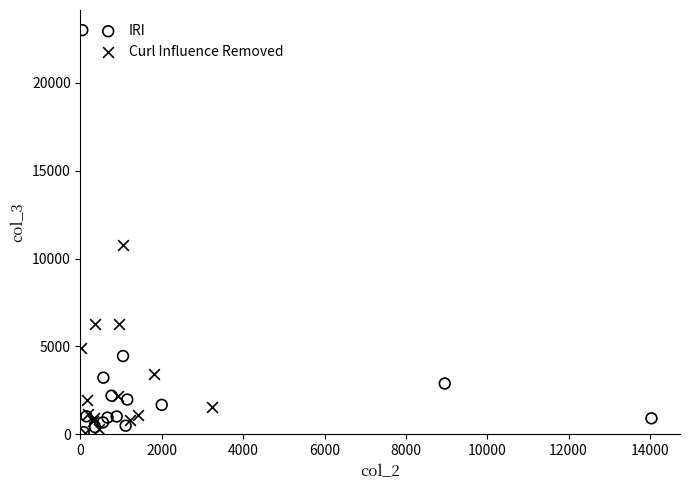

Which series contains the highest Y value?

IRI